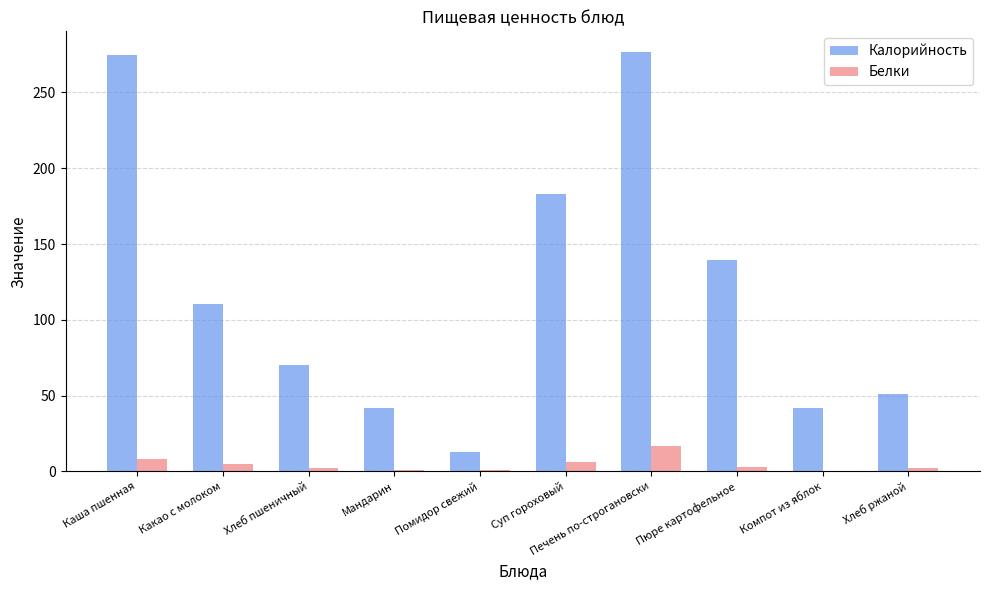

Between Каша пшенная and Хлеб пшеничный, which series saw the biggest shift?

Калорийность